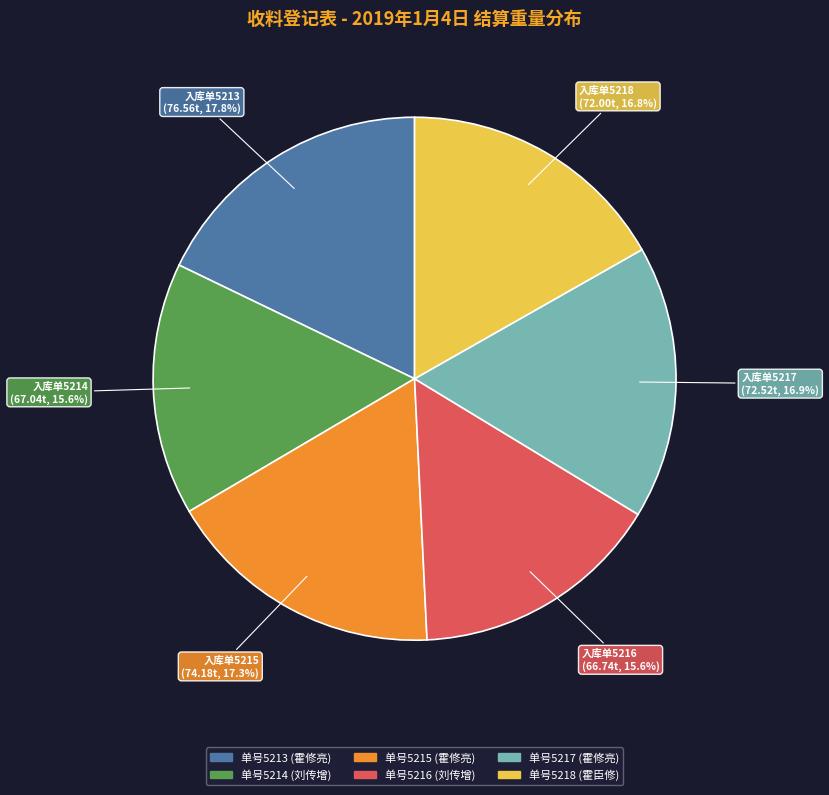

Does any single category account for the majority?

No